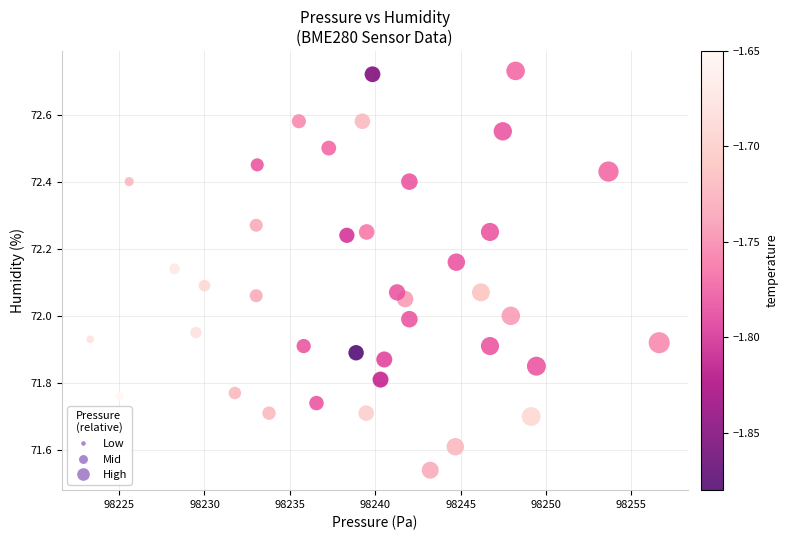

What is the range of X values (max minus min)?

33.3